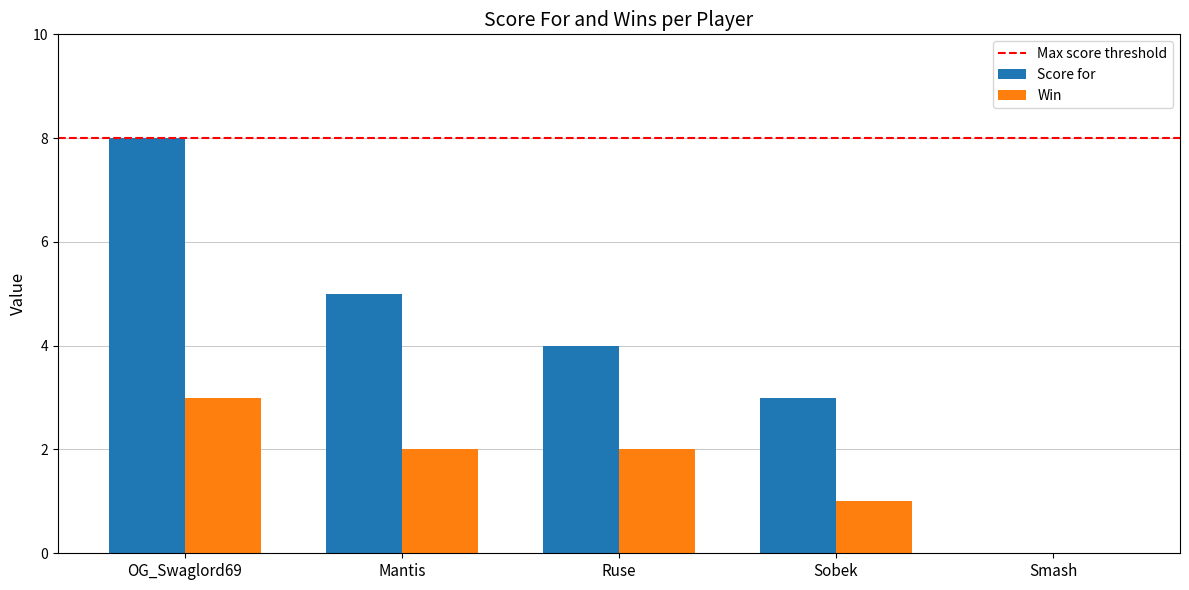

Is the value of Win at Smash greater than the value of Score for at Mantis?

No